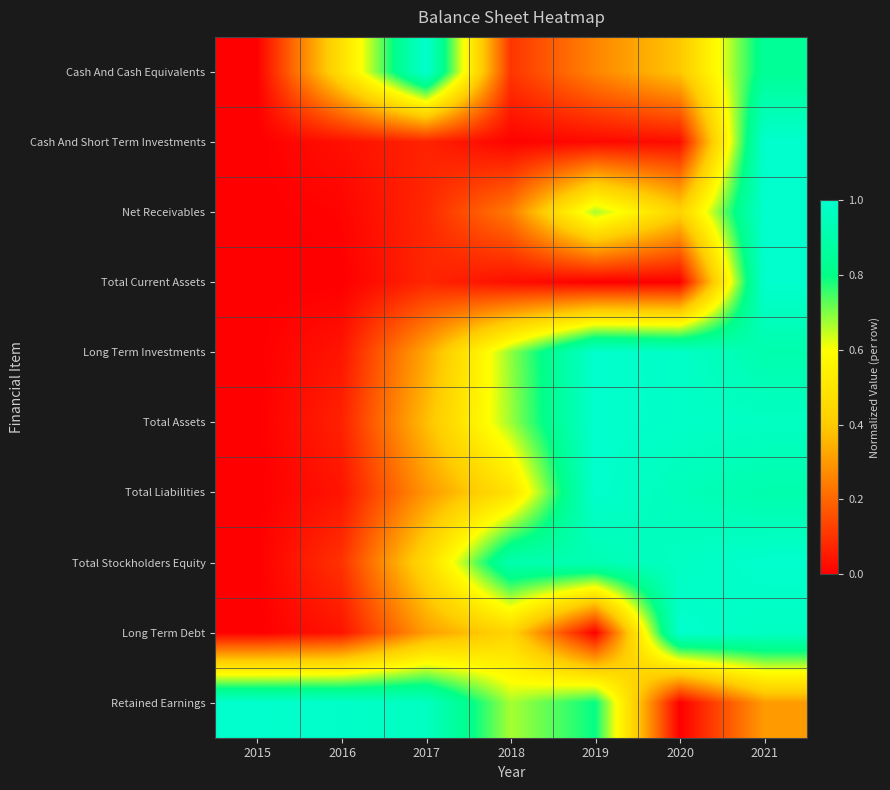

Reading left to right, transcribe all the data shown in this chart.

Cash And Cash Equivalents: 2015=0.0	2016=0.5	2017=1.0	2018=0.1	2019=0.3	2020=0.4	2021=0.8
Cash And Short Term Investments: 2015=0.0	2016=0.0	2017=0.1	2018=0.0	2019=0.0	2020=0.0	2021=1.0
Net Receivables: 2015=0.0	2016=0.0	2017=0.1	2018=0.2	2019=0.7	2020=0.4	2021=1.0
Total Current Assets: 2015=0.0	2016=0.0	2017=0.1	2018=0.0	2019=0.0	2020=0.0	2021=1.0
Long Term Investments: 2015=0.0	2016=0.0	2017=0.3	2018=0.7	2019=1.0	2020=1.0	2021=0.9
Total Assets: 2015=0.0	2016=0.1	2017=0.4	2018=0.7	2019=1.0	2020=1.0	2021=1.0
Total Liabilities: 2015=0.0	2016=0.0	2017=0.3	2018=0.5	2019=1.0	2020=0.9	2021=0.9
Total Stockholders Equity: 2015=0.0	2016=0.1	2017=0.5	2018=0.9	2019=0.9	2020=1.0	2021=1.0
Long Term Debt: 2015=0.0	2016=0.0	2017=0.3	2018=0.4	2019=0.0	2020=1.0	2021=1.0
Retained Earnings: 2015=1.0	2016=1.0	2017=1.0	2018=0.7	2019=0.8	2020=0.0	2021=0.3